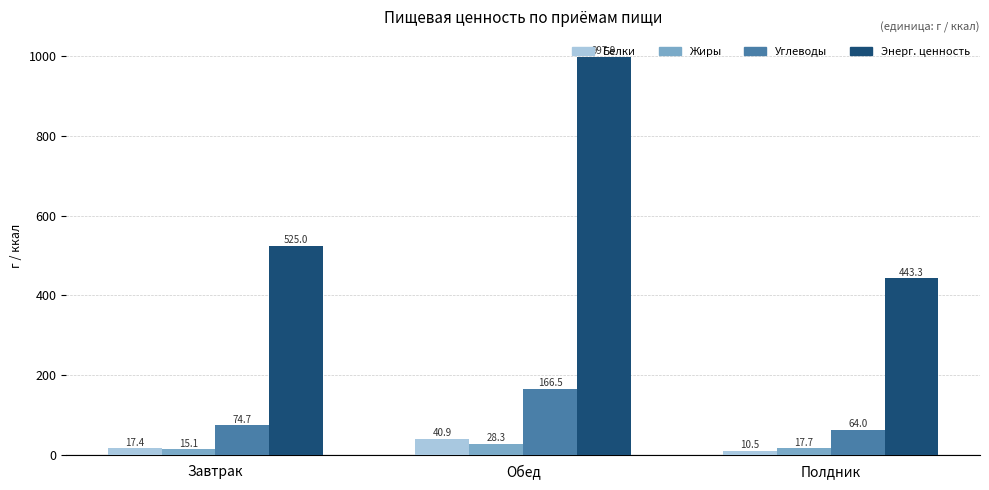

How many data points does each series have?

3